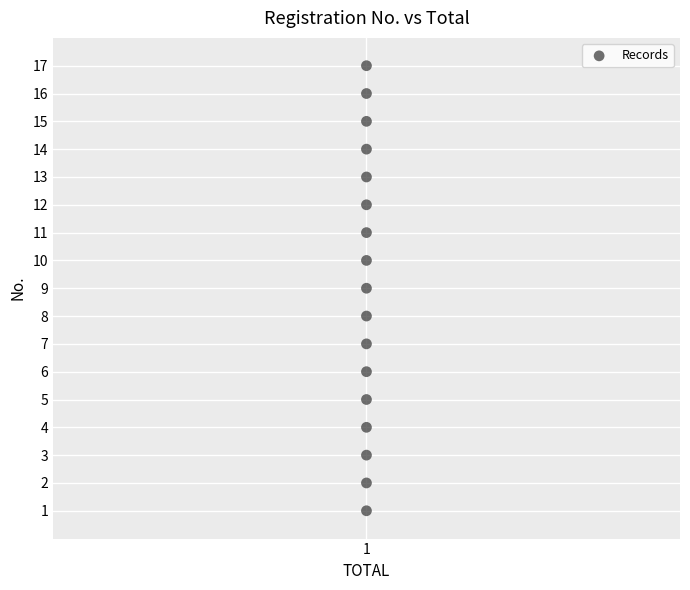

What is the range of Y values (max minus min)?

16